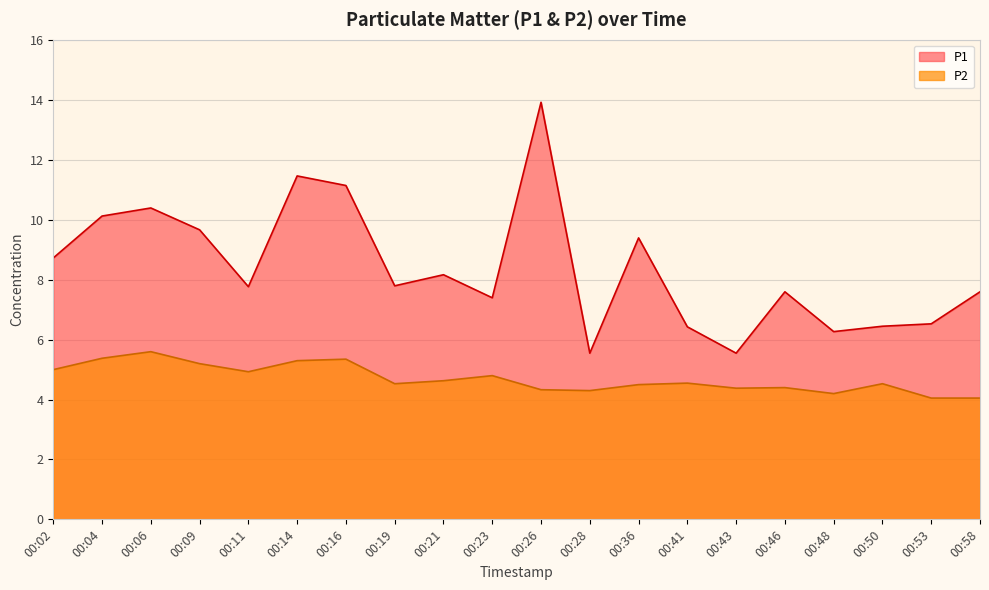

How many categories are shown in the chart?

20